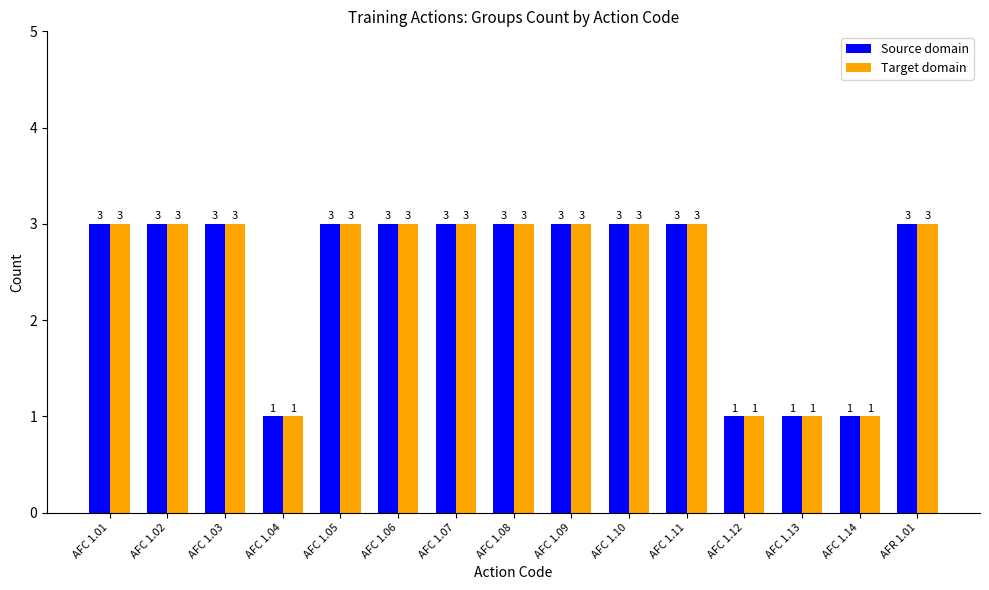

What is the difference between the maximum and second lowest values in the Source domain series?

2